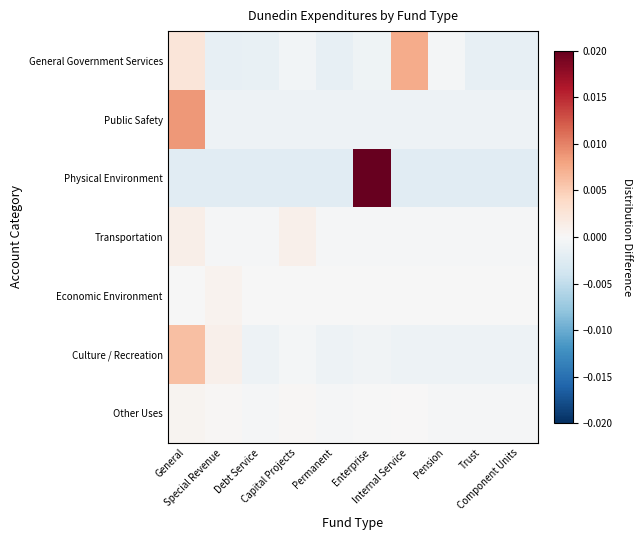

At how many categories does at least one series exceed 0?

5